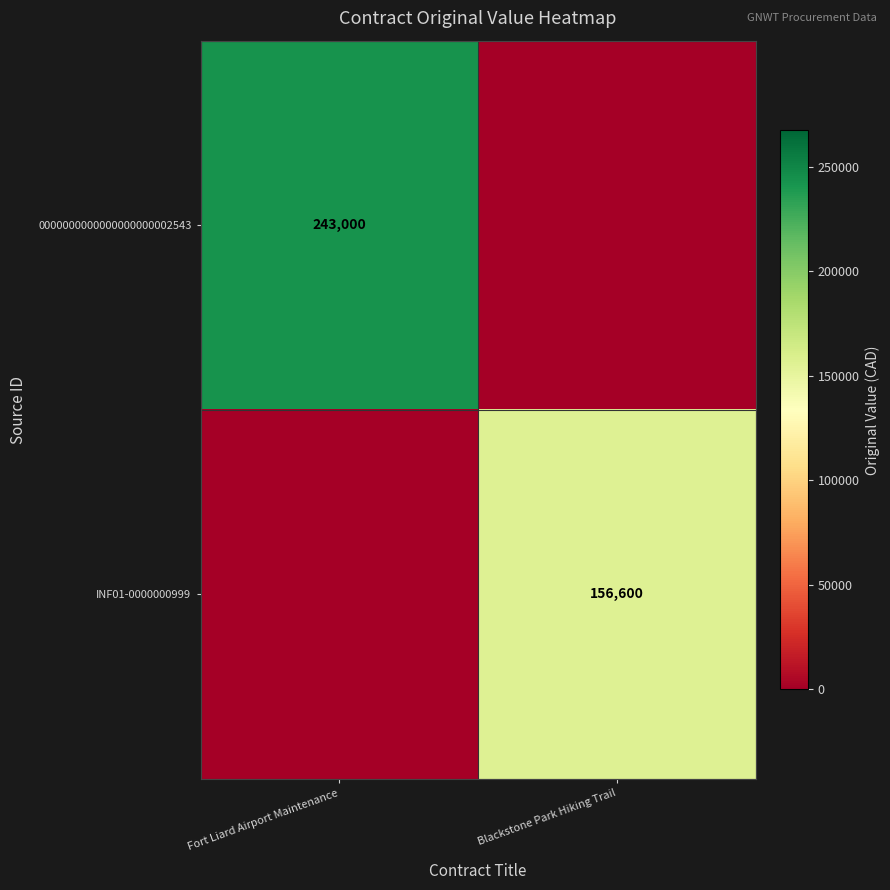

Which category has the highest value across all series?

Fort Liard Airport Maintenance